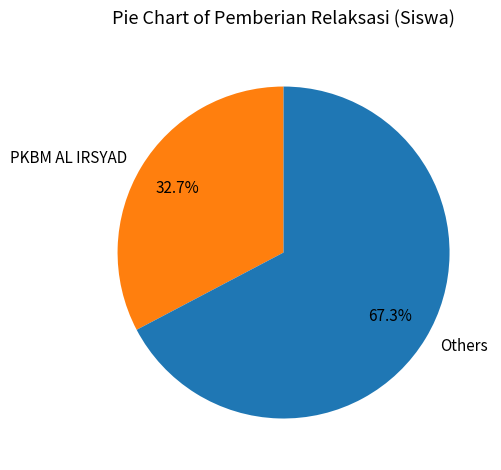

Does PKBM AL IRSYAD represent more than half of the total?

No